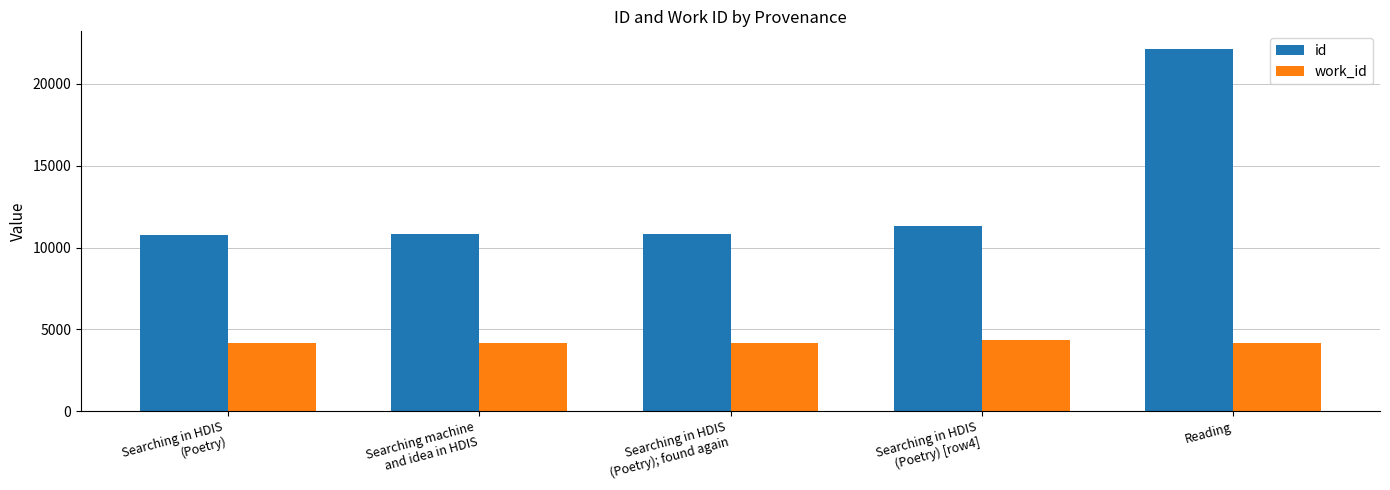

What is the spread (max minus min) of values at Searching in HDIS
(Poetry); found again?

6670